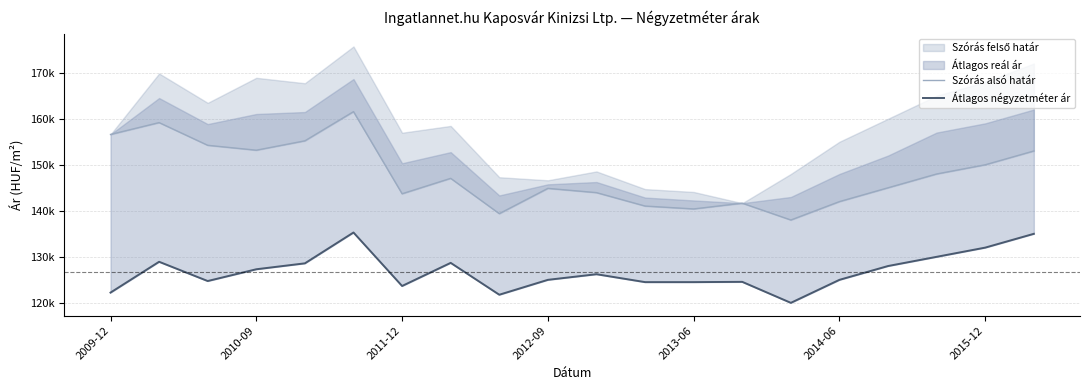

What is the difference between the second highest and second lowest values in the Szórás alsó határ series?

19783